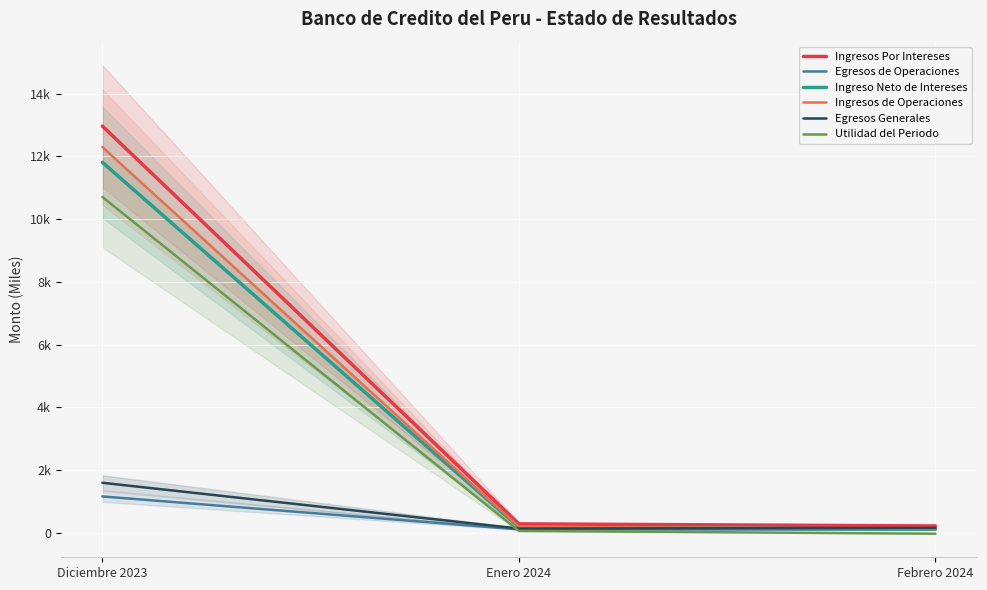

Is it true that Egresos Generales equals 40.8 at Febrero 2024?

False